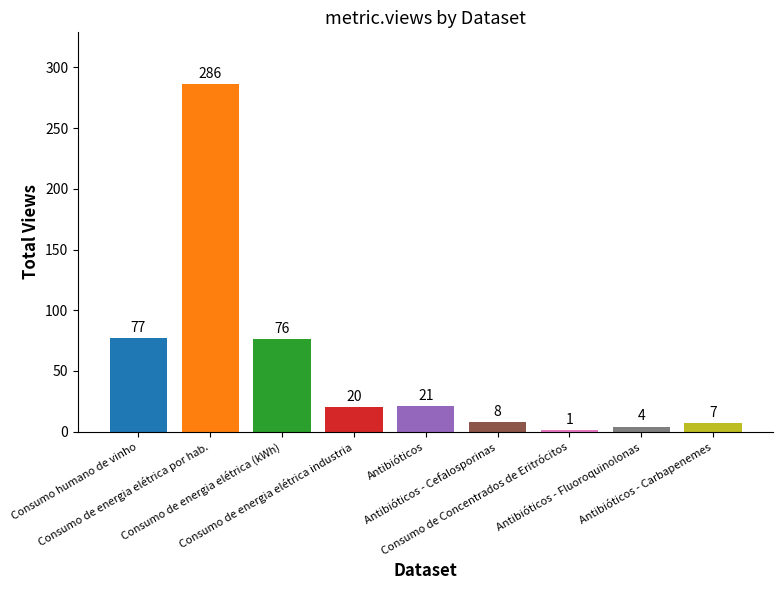

Reading right to left, what are all the values shown in this chart?

7	4	1	8	21	20	76	286	77